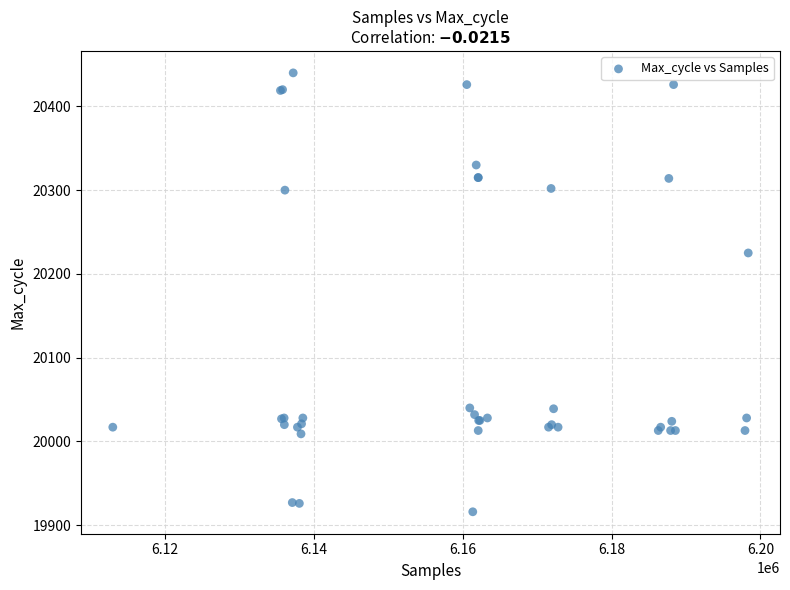

What Y value in the scatter plot is closest to 20178?

20225